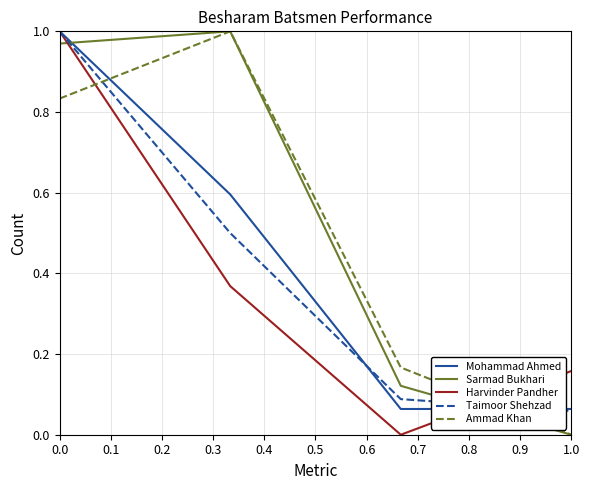

True or false: Mohammad Ahmed and Sarmad Bukhari intersect in this chart.

True